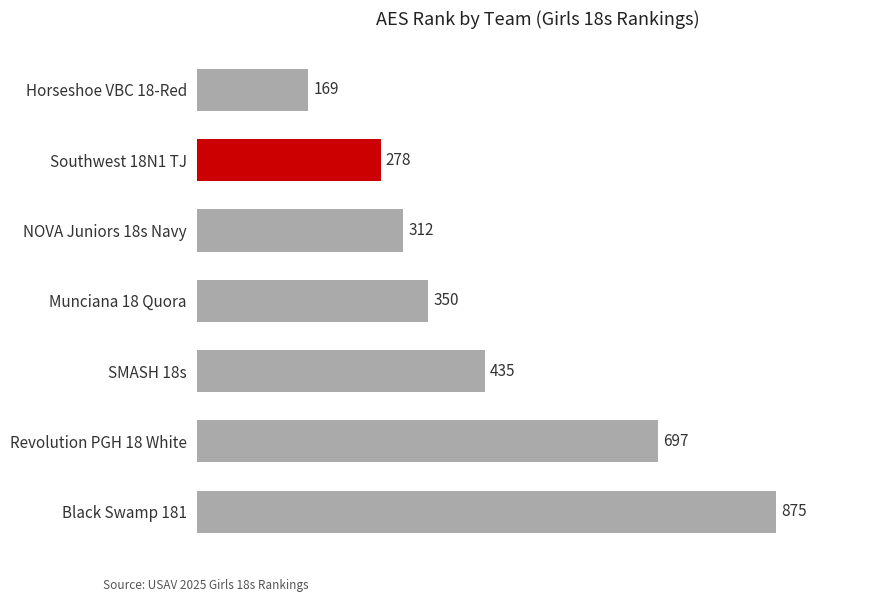

List the labels in order of value, smallest first.

Horseshoe VBC 18-Red, Southwest 18N1 TJ, NOVA Juniors 18s Navy, Munciana 18 Quora, SMASH 18s, Revolution PGH 18 White, Black Swamp 181